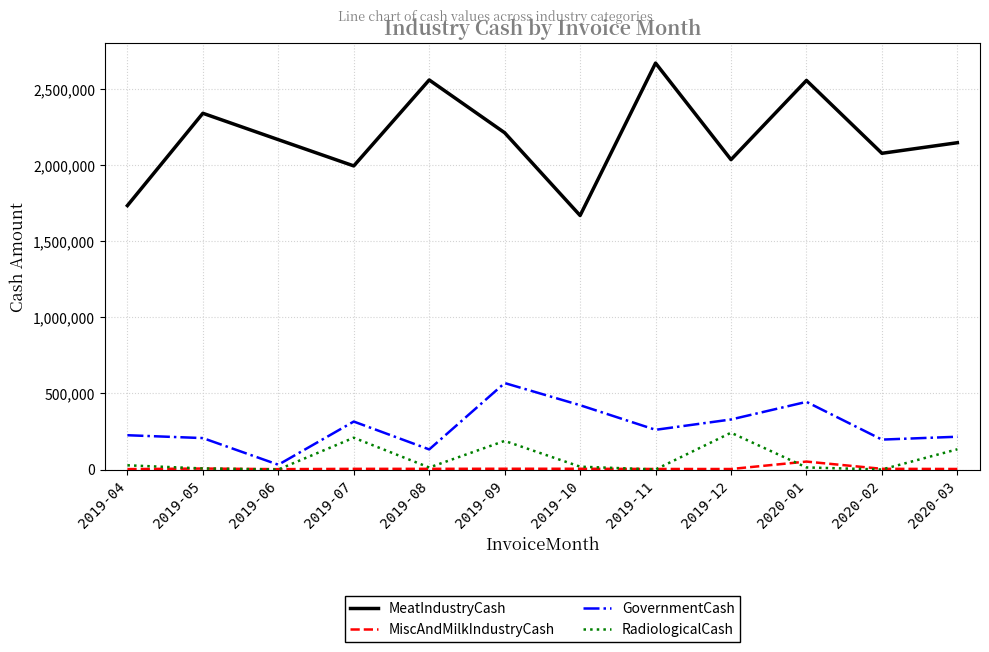

True or false: MeatIndustryCash and RadiologicalCash cross at least once.

False